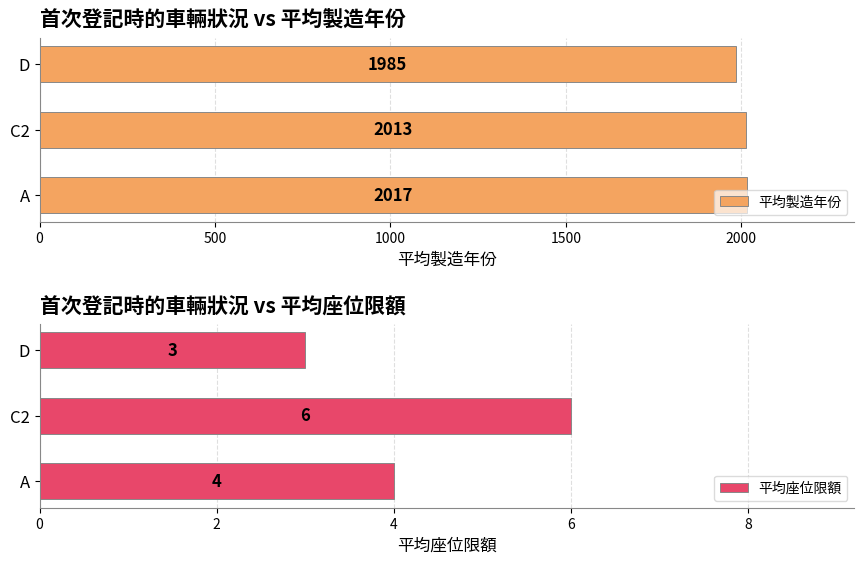

What are all the series names shown in the legend?

平均製造年份, 平均座位限額